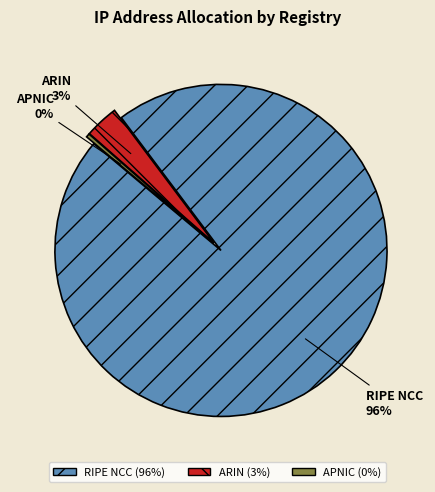

How many slices are in this pie chart?

3